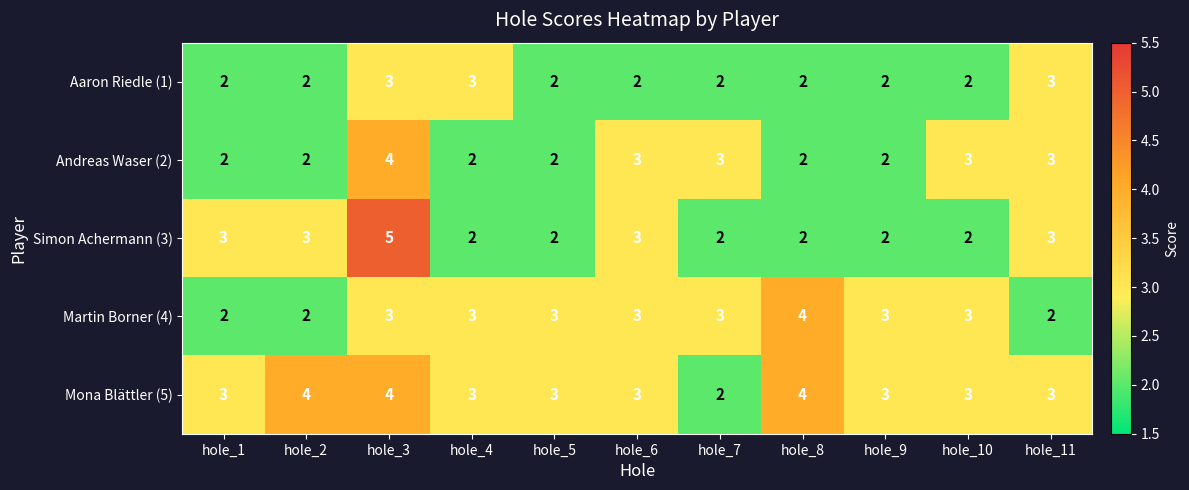

The Andreas Waser (2) series shows 0 at hole_8. True or false?

False